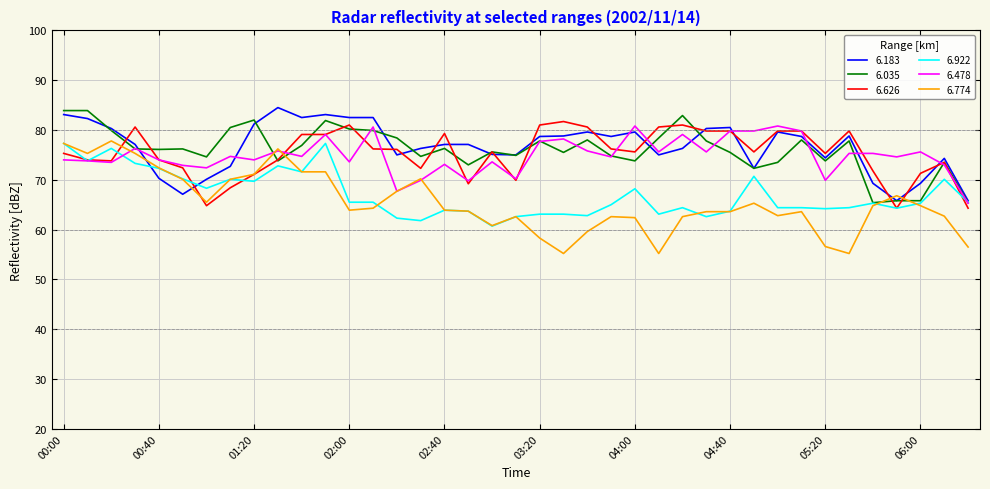

Which series has the largest range (max minus min)?

6.774